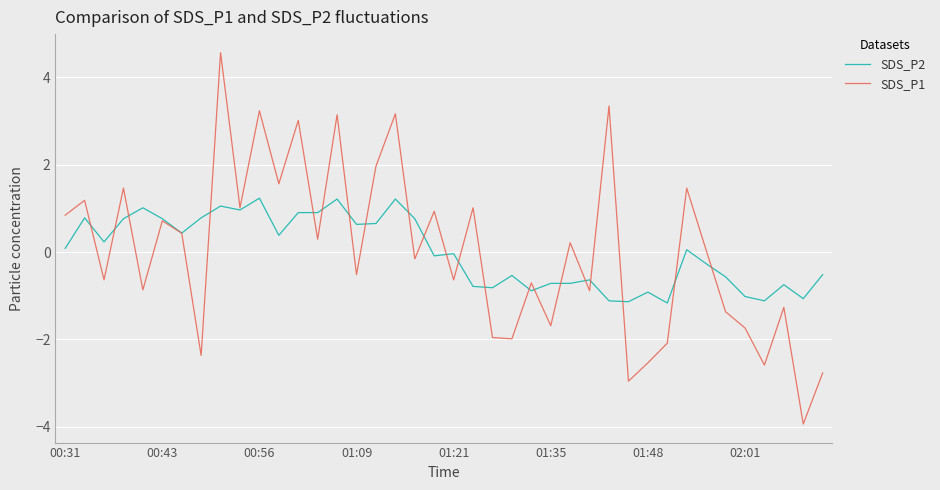

What is the lowest value of the SDS_P1 series?

-3.9